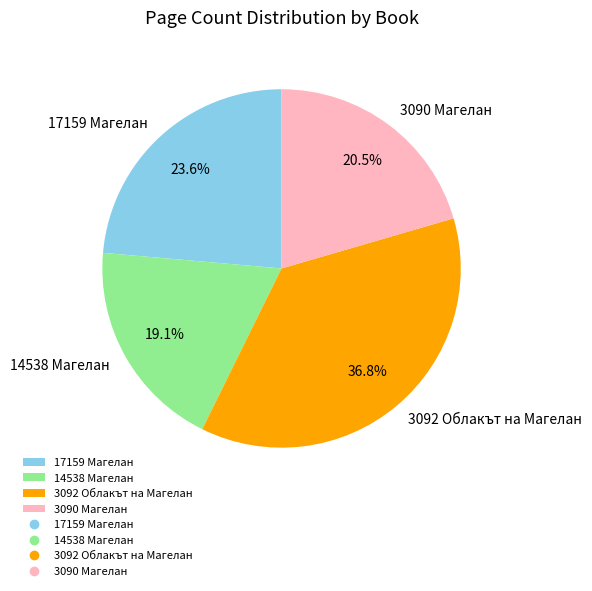

To the nearest percent, what portion does 17159 Магелан represent?

24%